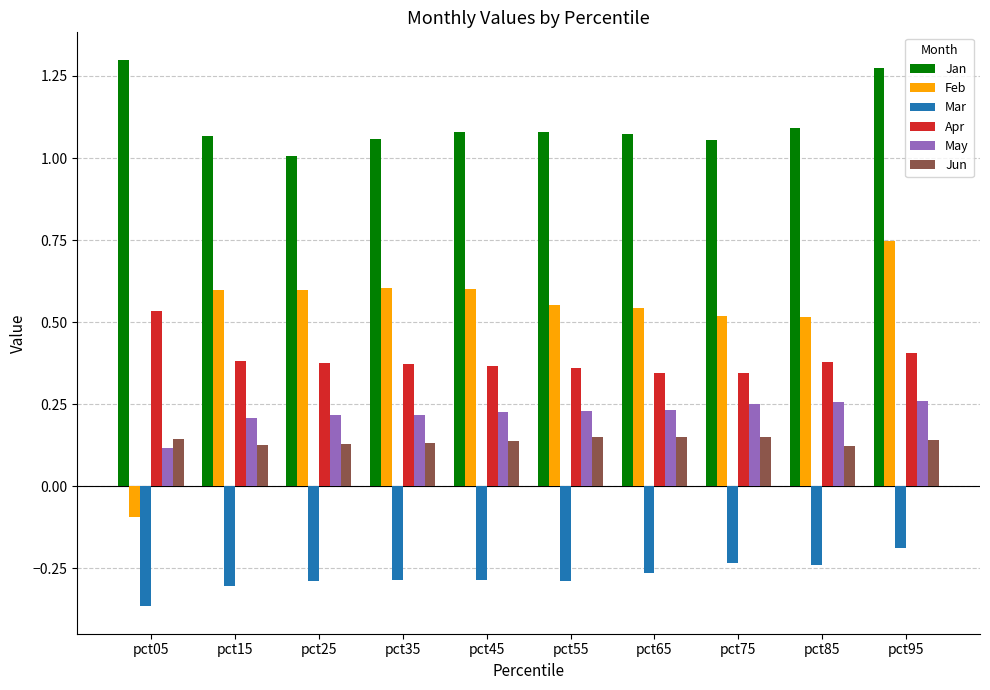

Are the bars horizontal?

No